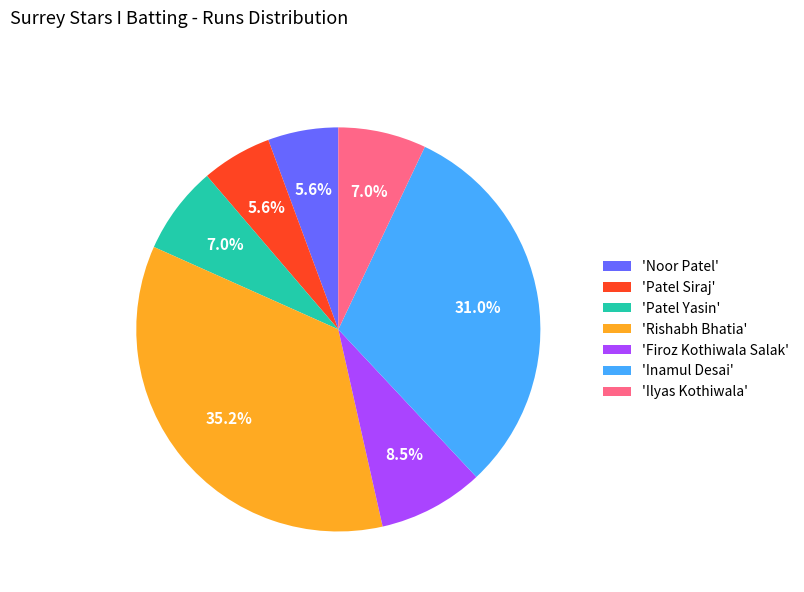

Is there a majority slice in this chart?

No